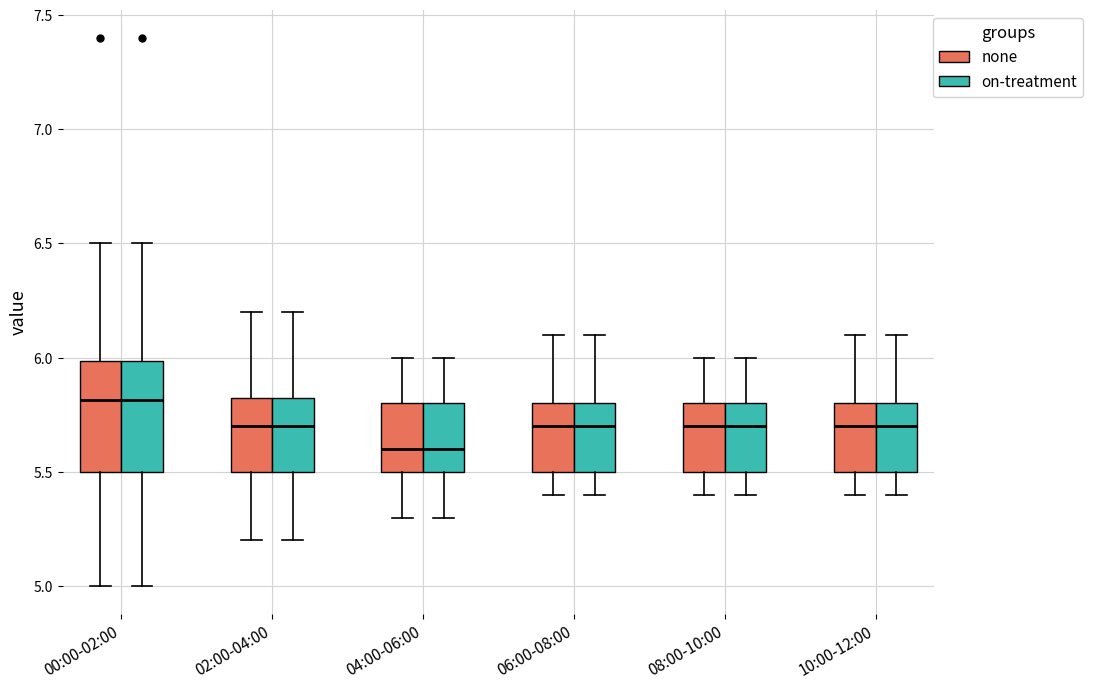

Reading left to right, read every box against the y-axis: the position of its median line, the range the box covers, and the ends of its whiskers. The values are not printed on the chart, so give them approximately, as read against the axis.

00:00-02:00 (none): median 5.80, box 5.50 to 6.00, whiskers 5.00 to 6.50
00:00-02:00 (on-treatment): median 5.80, box 5.50 to 6.00, whiskers 5.00 to 6.50
02:00-04:00 (none): median 5.70, box 5.50 to 5.85, whiskers 5.20 to 6.20
02:00-04:00 (on-treatment): median 5.70, box 5.50 to 5.85, whiskers 5.20 to 6.20
04:00-06:00 (none): median 5.60, box 5.50 to 5.80, whiskers 5.30 to 6.00
04:00-06:00 (on-treatment): median 5.60, box 5.50 to 5.80, whiskers 5.30 to 6.00
06:00-08:00 (none): median 5.70, box 5.50 to 5.80, whiskers 5.40 to 6.10
06:00-08:00 (on-treatment): median 5.70, box 5.50 to 5.80, whiskers 5.40 to 6.10
08:00-10:00 (none): median 5.70, box 5.50 to 5.80, whiskers 5.40 to 6.00
08:00-10:00 (on-treatment): median 5.70, box 5.50 to 5.80, whiskers 5.40 to 6.00
10:00-12:00 (none): median 5.70, box 5.50 to 5.80, whiskers 5.40 to 6.10
10:00-12:00 (on-treatment): median 5.70, box 5.50 to 5.80, whiskers 5.40 to 6.10